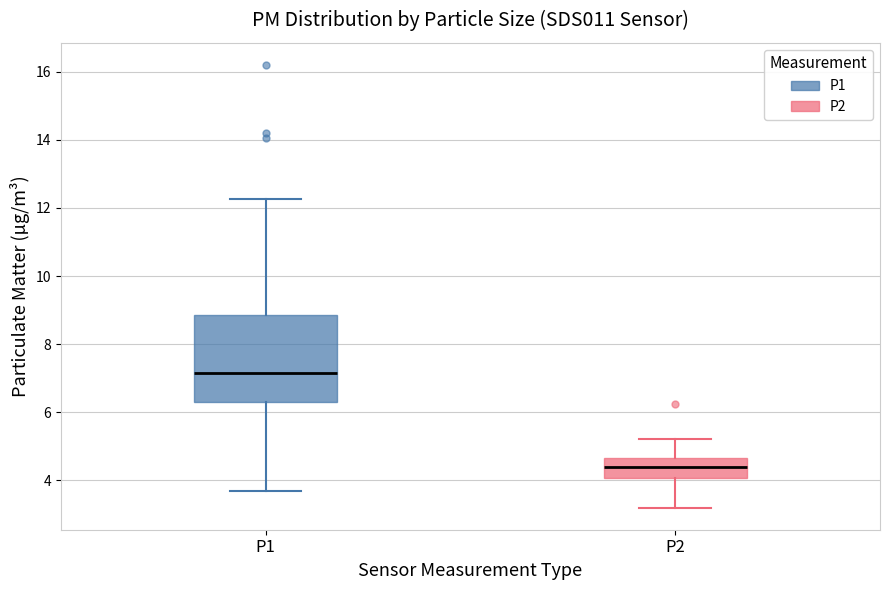

Which box's median line is the lowest?

P2